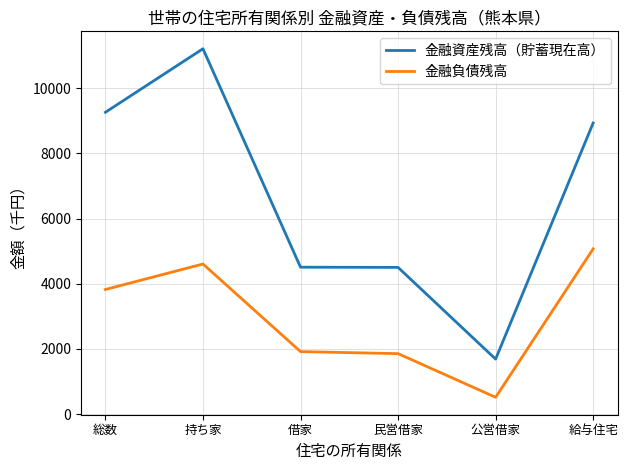

What is the minimum value for 金融負債残高?

518